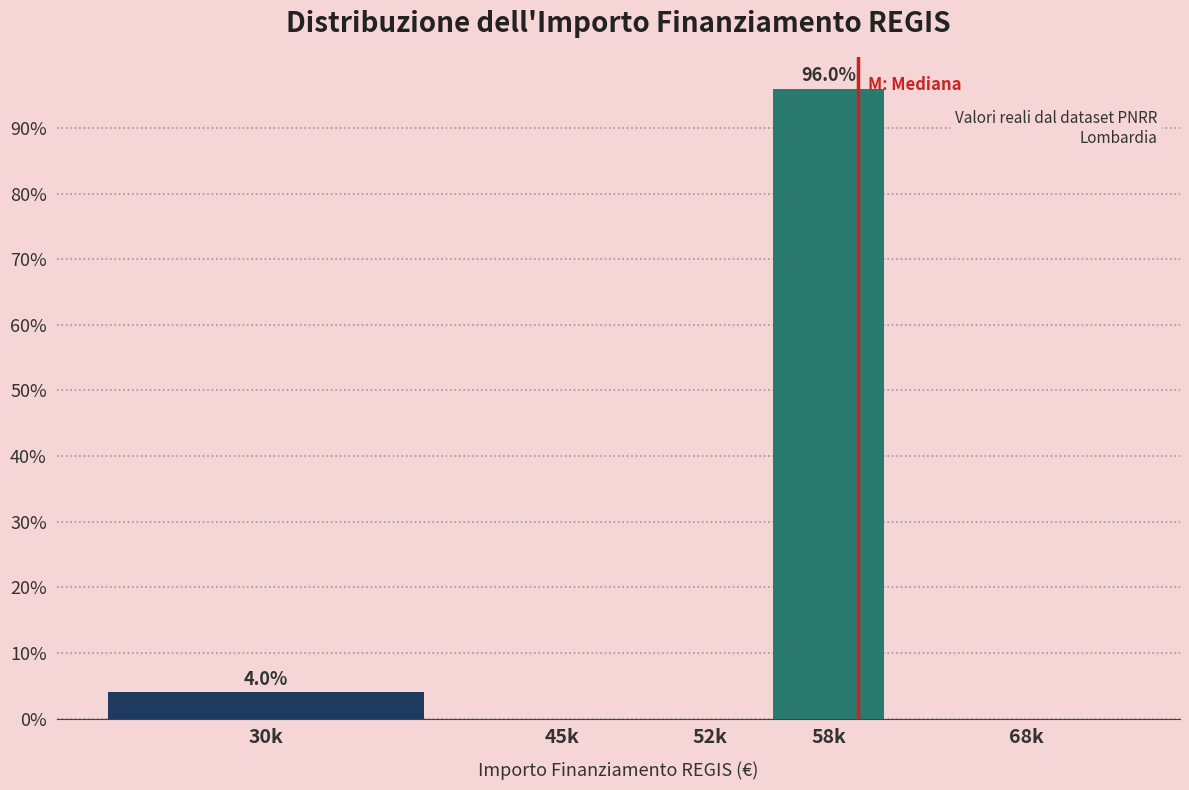

Reading right to left, extract all data points from this chart.

68k=0	58k=96	52k=0	45k=0	30k=4